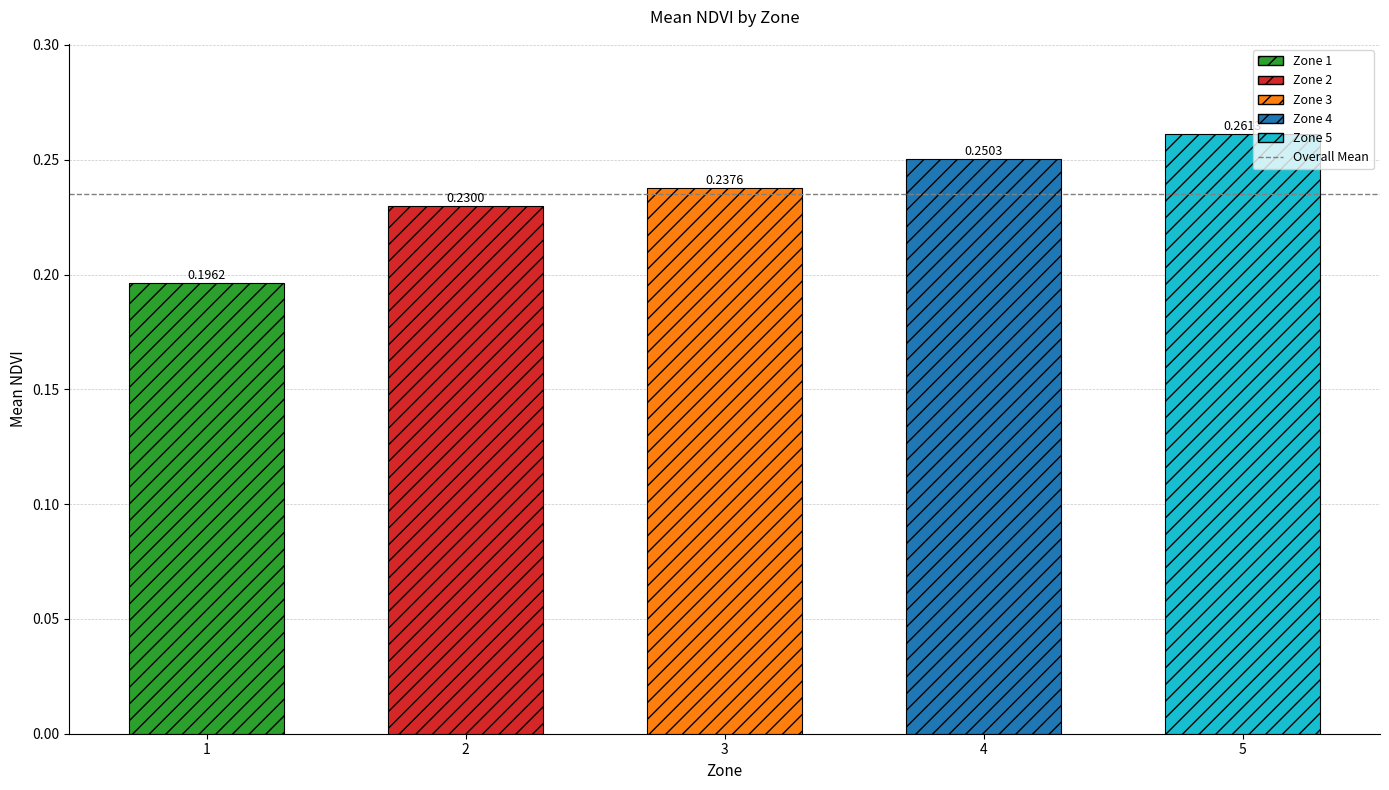

How many bars are there in total?

5